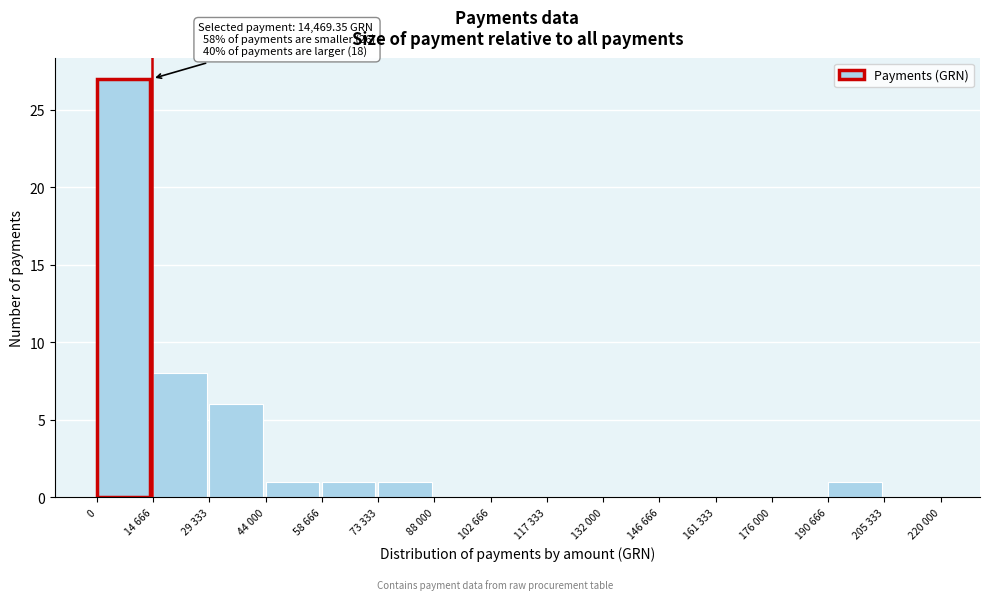

Reading right to left, list all the values displayed in this chart.

205 333=0	190 666=1	176 000=0	161 333=0	146 666=0	132 000=0	117 333=0	102 666=0	88 000=0	73 333=1	58 666=1	44 000=1	29 333=6	14 666=8	0=27